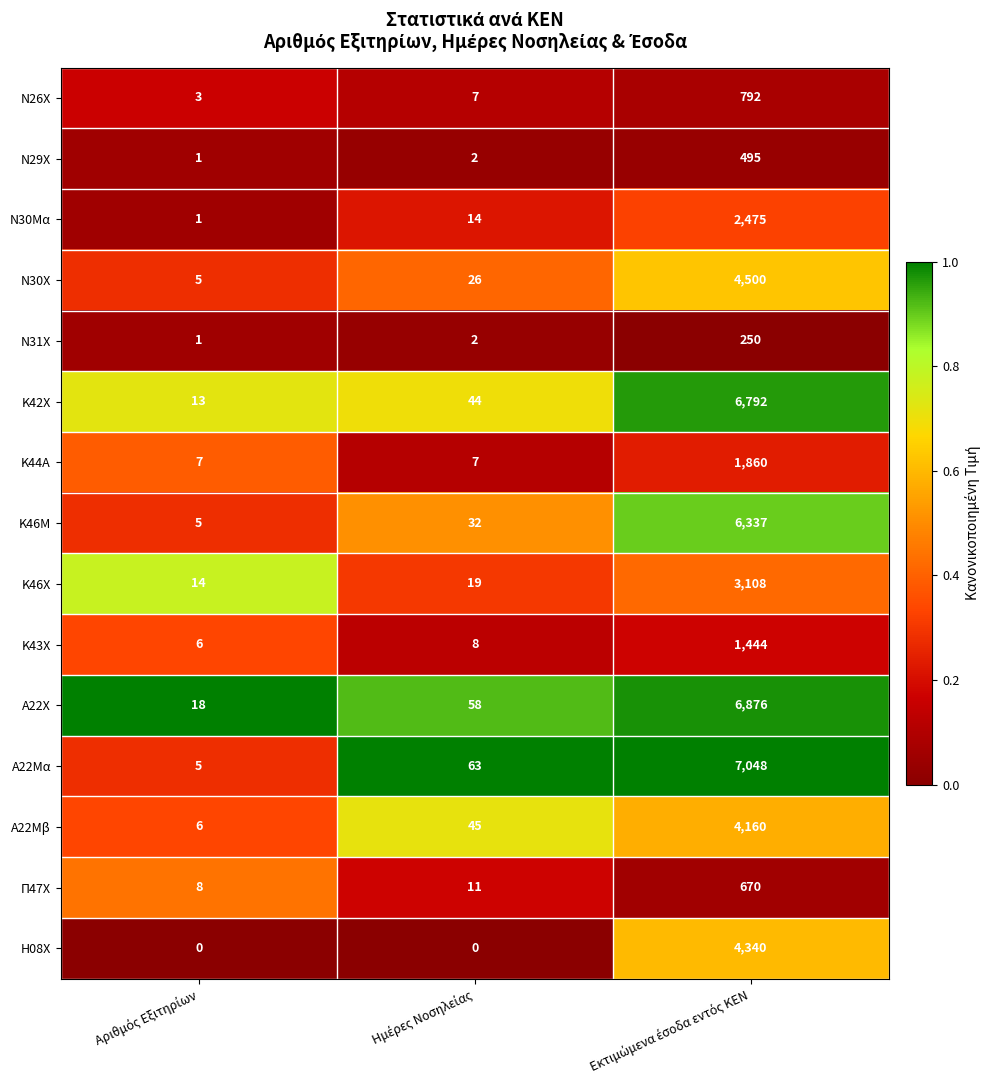

Which series has the widest spread of values?

Α22Μα